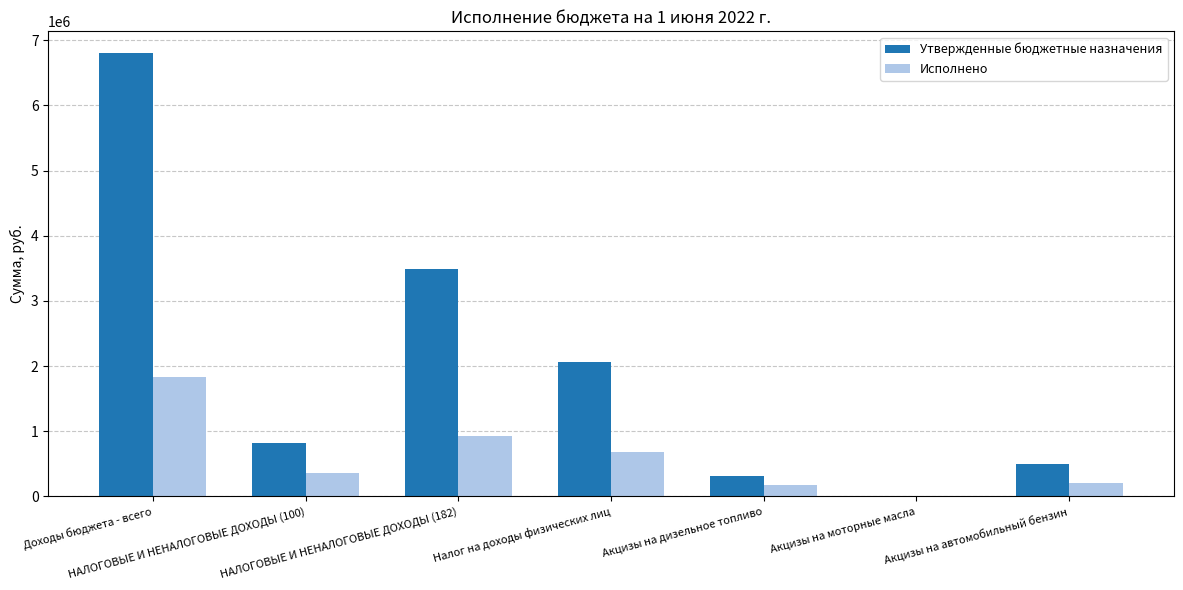

Which series has the largest total across all categories?

Утвержденные бюджетные назначения